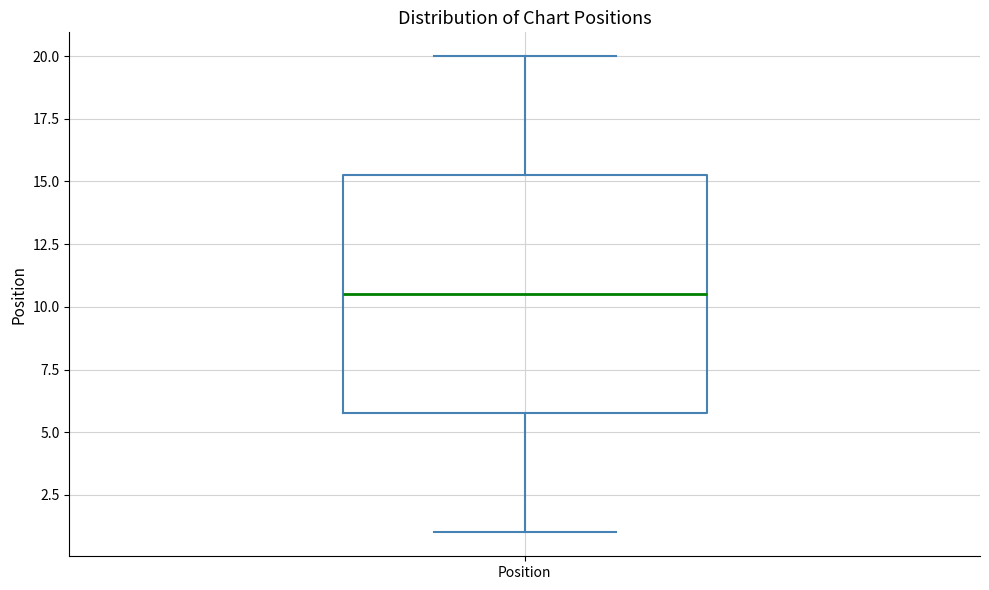

Where does the lower whisker of the box for Position end on the y-axis? The values are not printed on the chart, so give them approximately, as read against the axis.

1.0